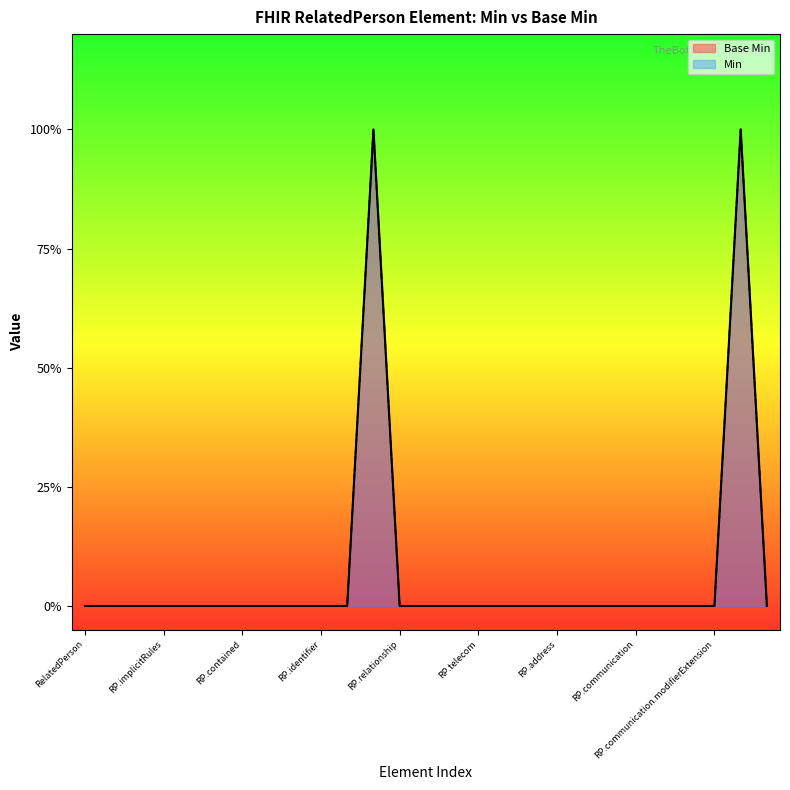

What is the label of the 1st point from the left?

RelatedPerson